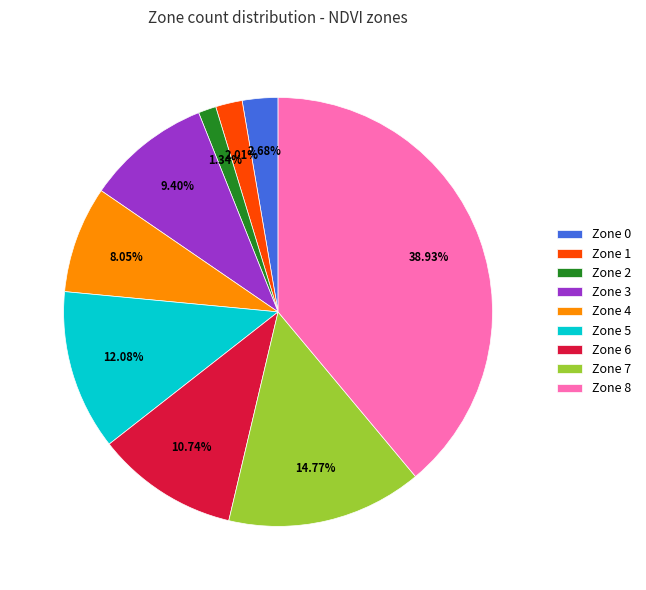

Is the sum of Zone 5 and Zone 7 greater than half?

No